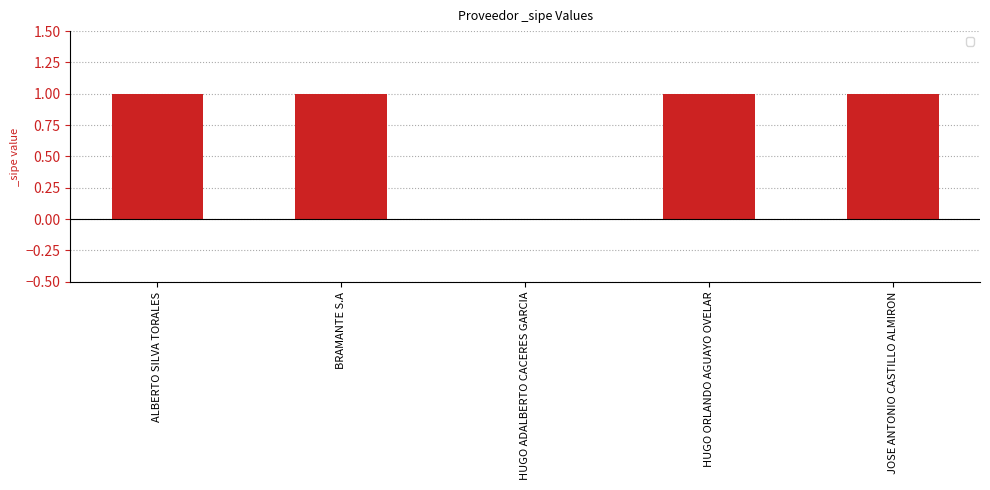

True or false: the data shows 1 at JOSE ANTONIO CASTILLO ALMIRON.

True